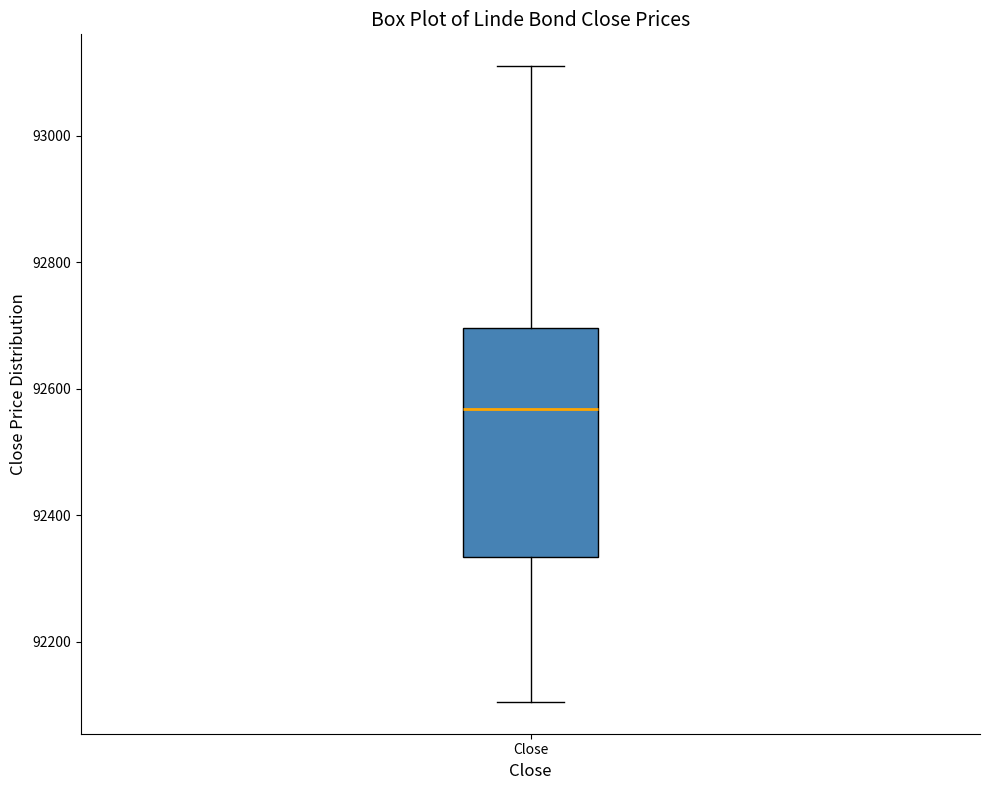

Transcribe this box plot: give where the median line is, the range the box spans, and where the two whiskers end, as read against the y-axis. The values are not printed on the chart, so give them approximately, as read against the axis.

median 92560, box 92340 to 92700, whiskers 92100 to 93120